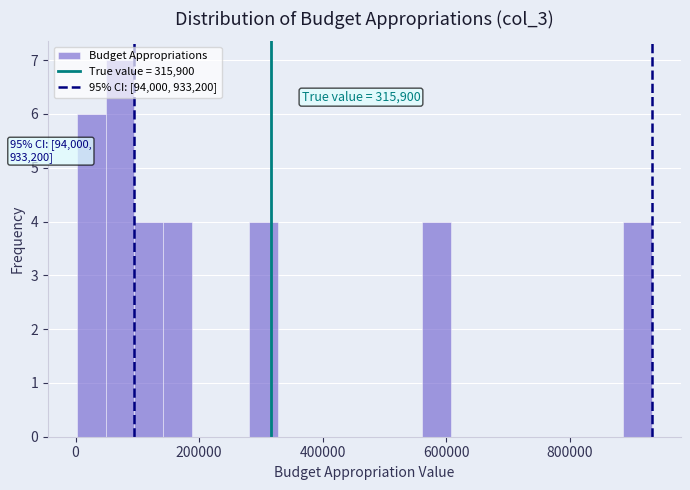

Read against the x-axis, roughly where is the centre of the tallest bar?

80000